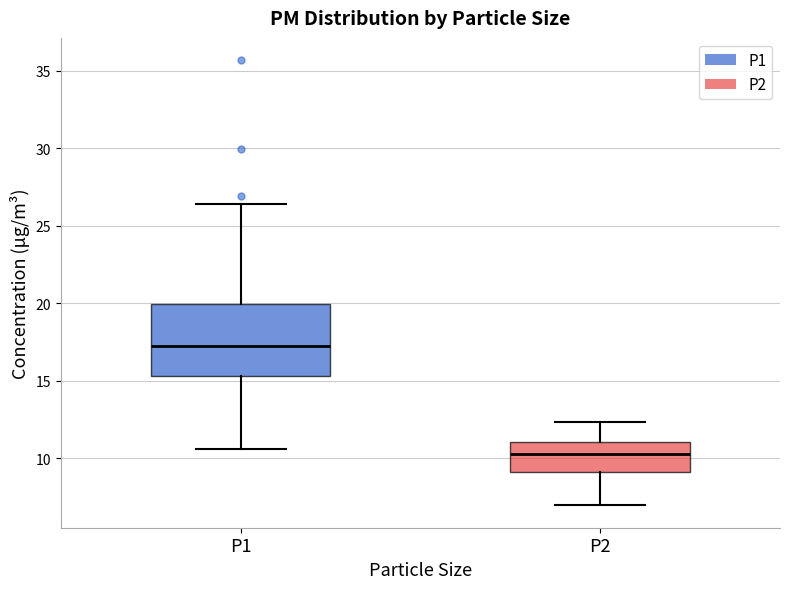

Reading left to right, read every box against the y-axis: the position of its median line, the range the box covers, and the ends of its whiskers. The values are not printed on the chart, so give them approximately, as read against the axis.

P1: median 17.0, box 15.5 to 20.0, whiskers 10.5 to 26.5
P2: median 10.5, box 9.0 to 11.0, whiskers 7.0 to 12.5